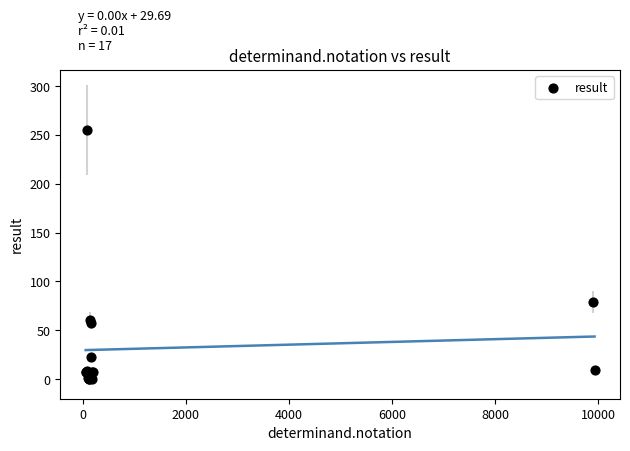

What Y value in the scatter plot is closest to 127?

79.0